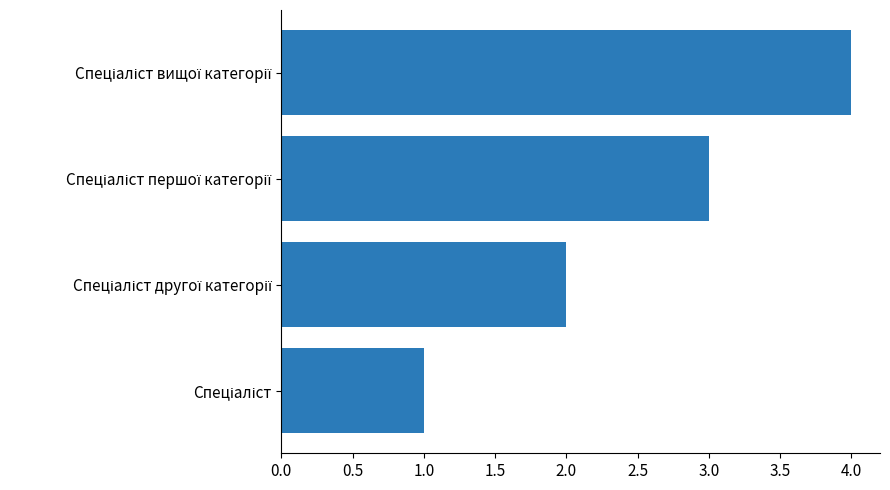

What is the sum of all values?

10